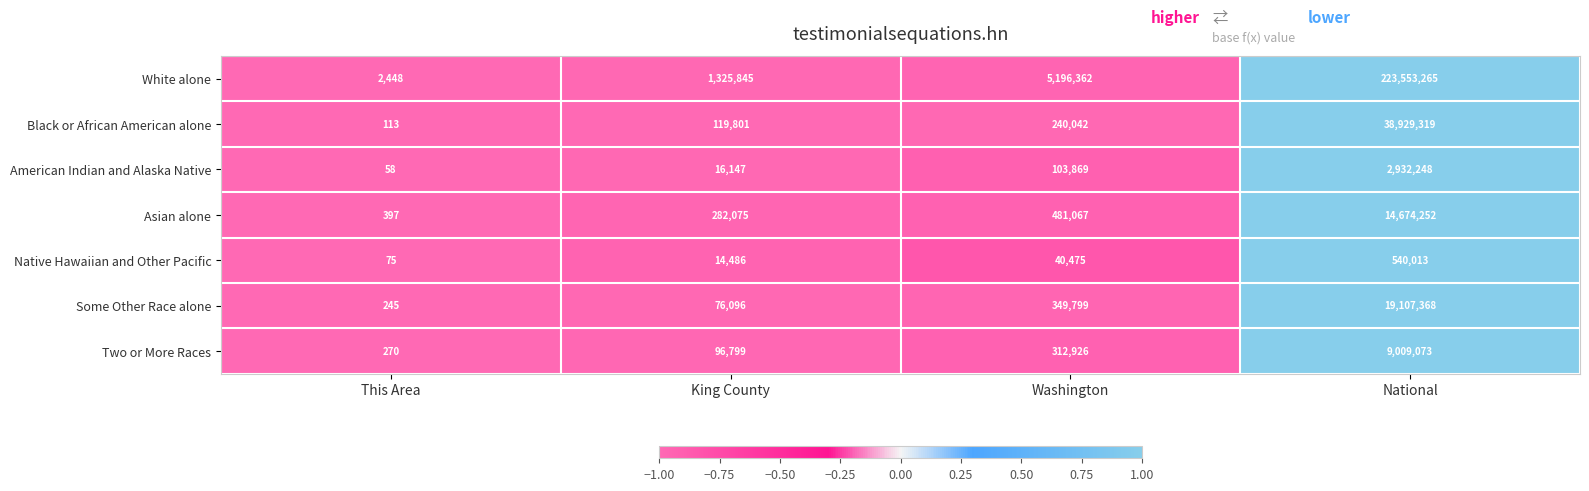

Which category has the lowest value across all series?

This Area